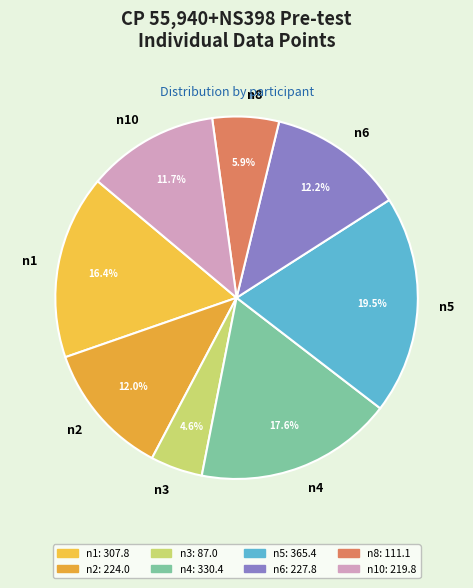

To the nearest percent, what percentage of the pie is n2?

12%